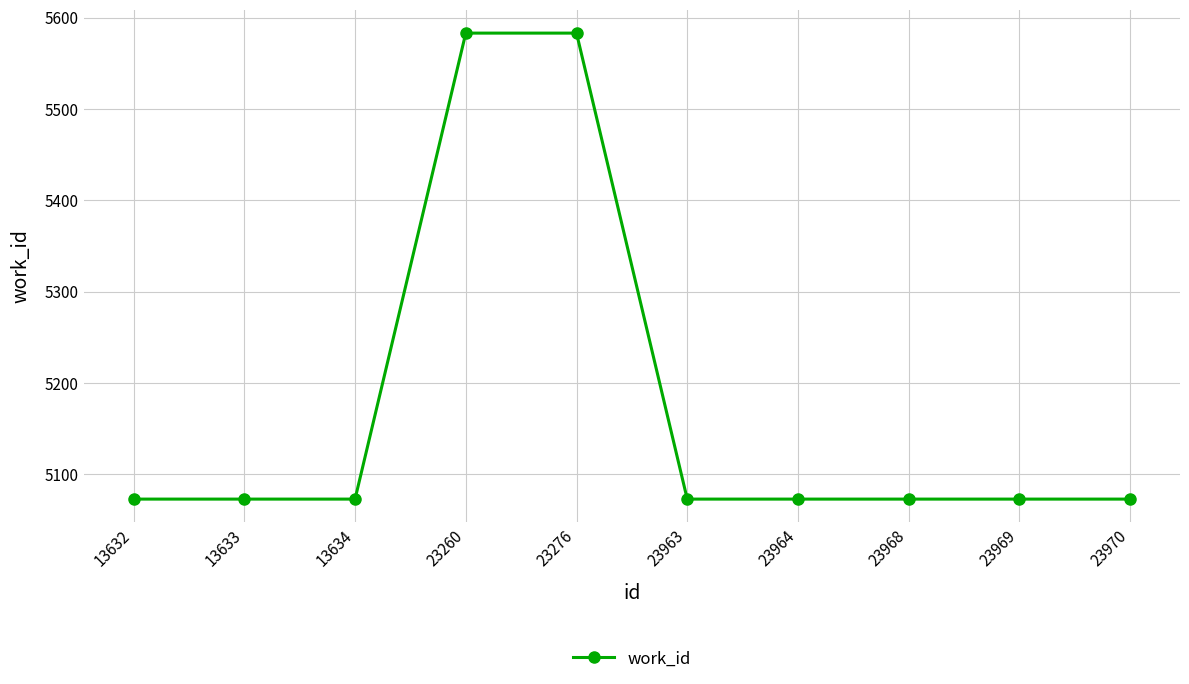

Count the number of values greater than 5073.

2